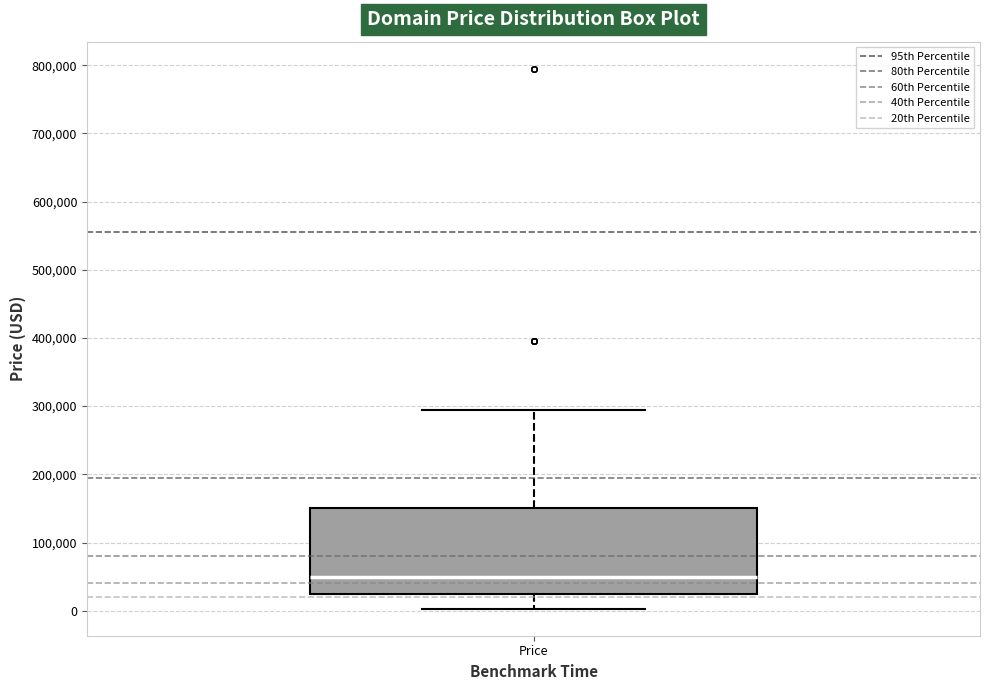

Transcribe this box plot: give where the median line is, the range the box spans, and where the two whiskers end, as read against the y-axis. The values are not printed on the chart, so give them approximately, as read against the axis.

median 50000, box 20000 to 150000, whiskers 0 to 290000